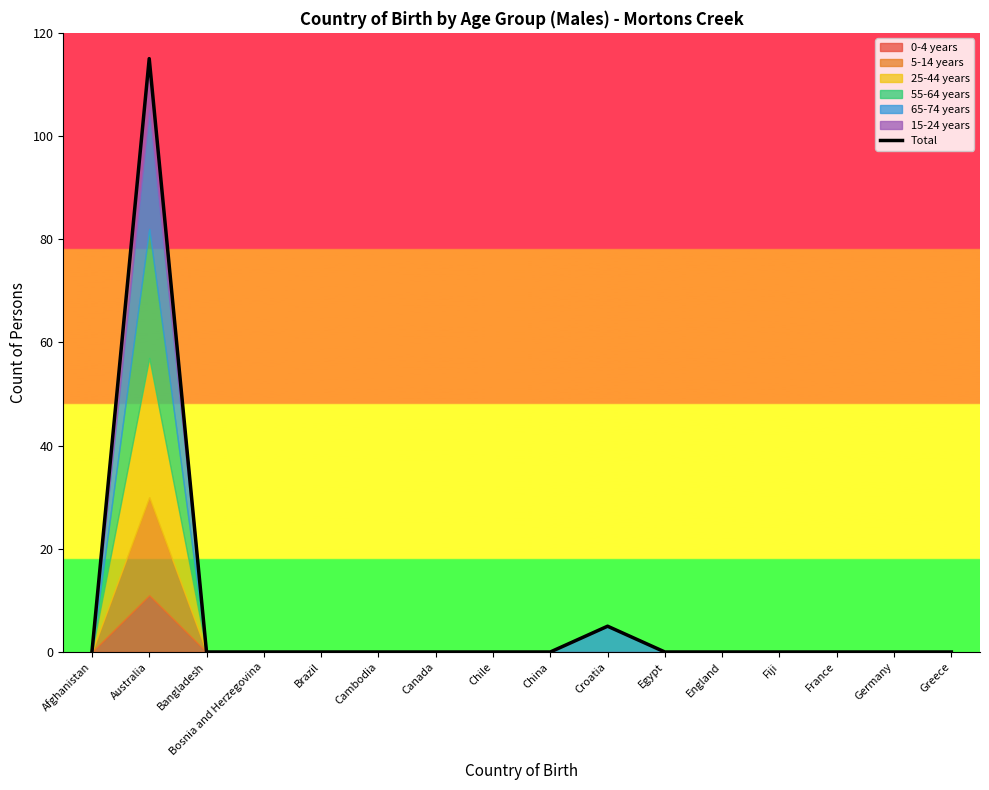

Which category has the lowest value across all series?

Afghanistan